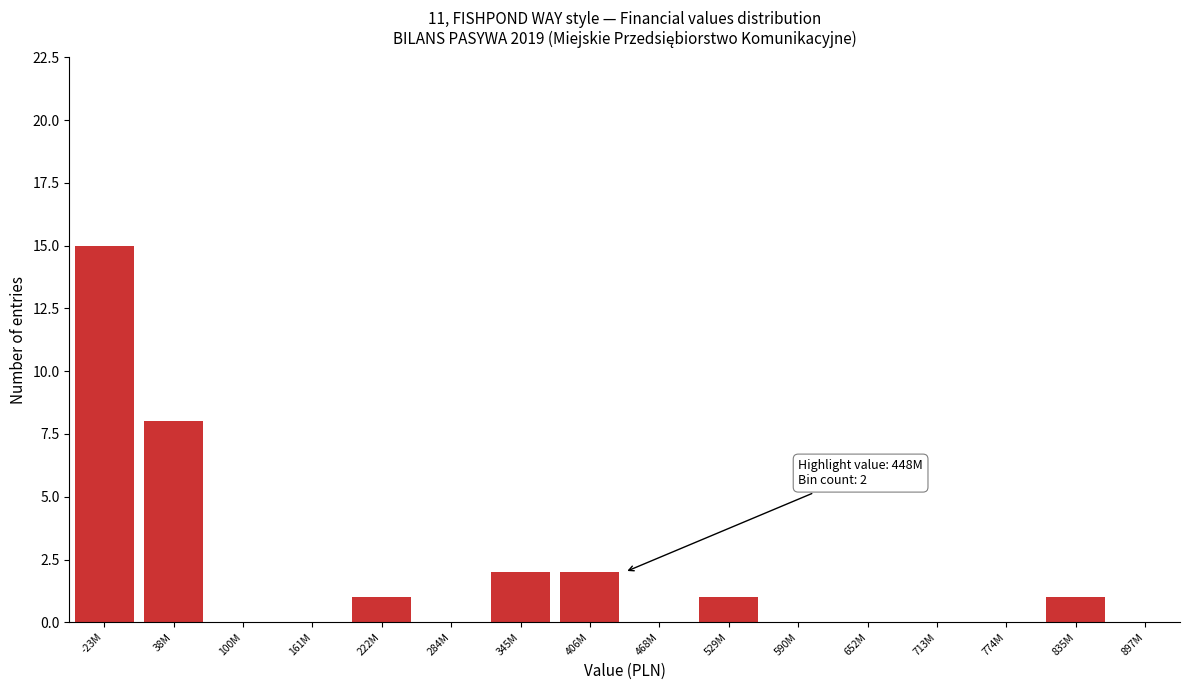

Reading right to left, extract all data points from this chart.

835M=1	774M=0	713M=0	652M=0	590M=0	529M=1	468M=0	406M=2	345M=2	284M=0	222M=1	161M=0	100M=0	38M=8	-23M=15